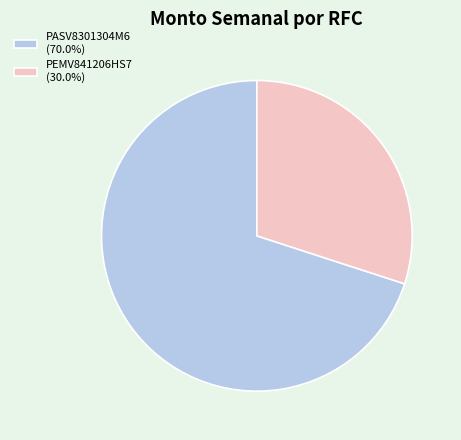

Is the sum of PEMV841206HS7 (30.0%) and PASV8301304M6 (70.0%) greater than half?

Yes